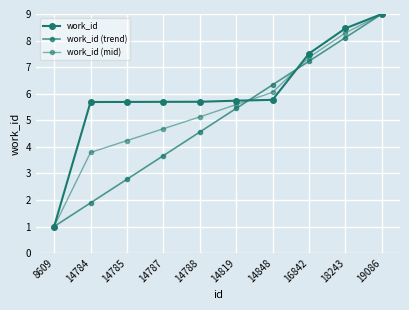

How many data points in work_id (mid) are less than 5?

4